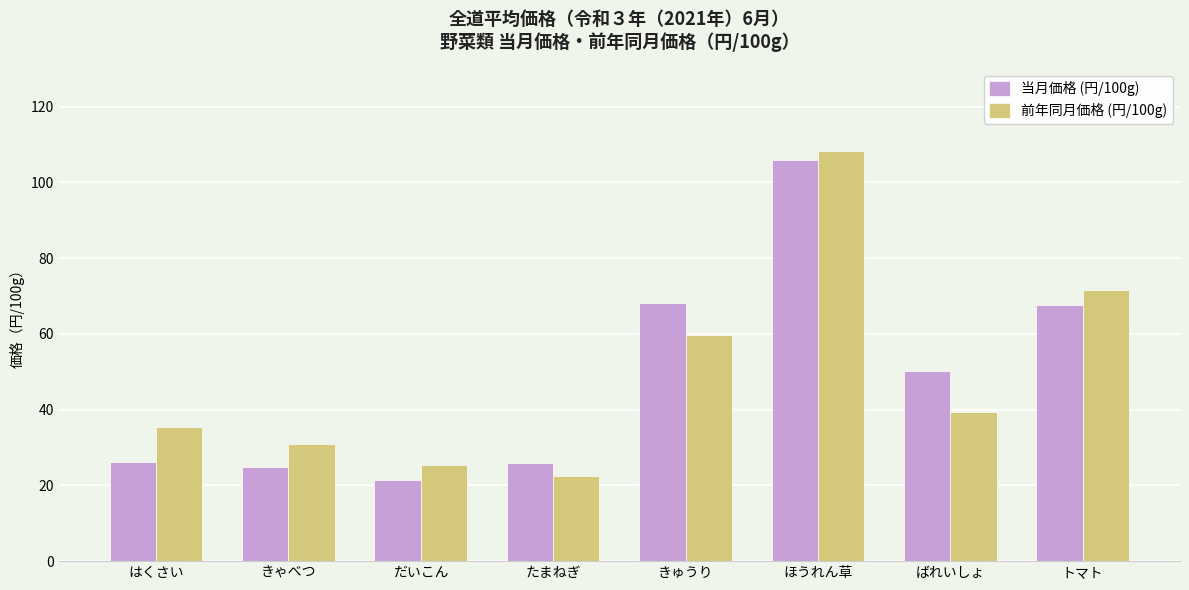

What is the value of the 当月価格 (円/100g) bar at the 6th from the left?

105.8